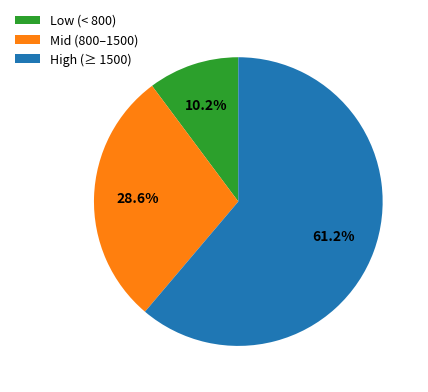

Does High (≥ 1500) represent more than half of the total?

Yes